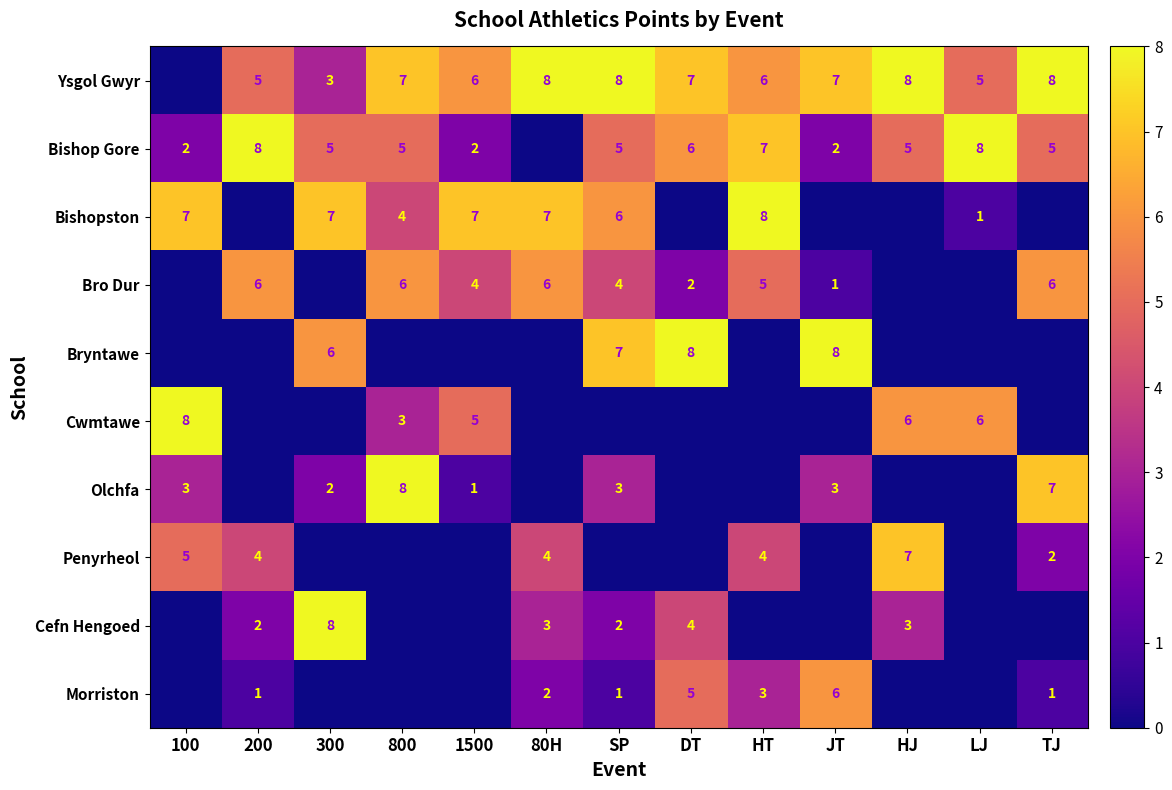

What is the difference between the Bishop Gore values at LJ and 300?

3